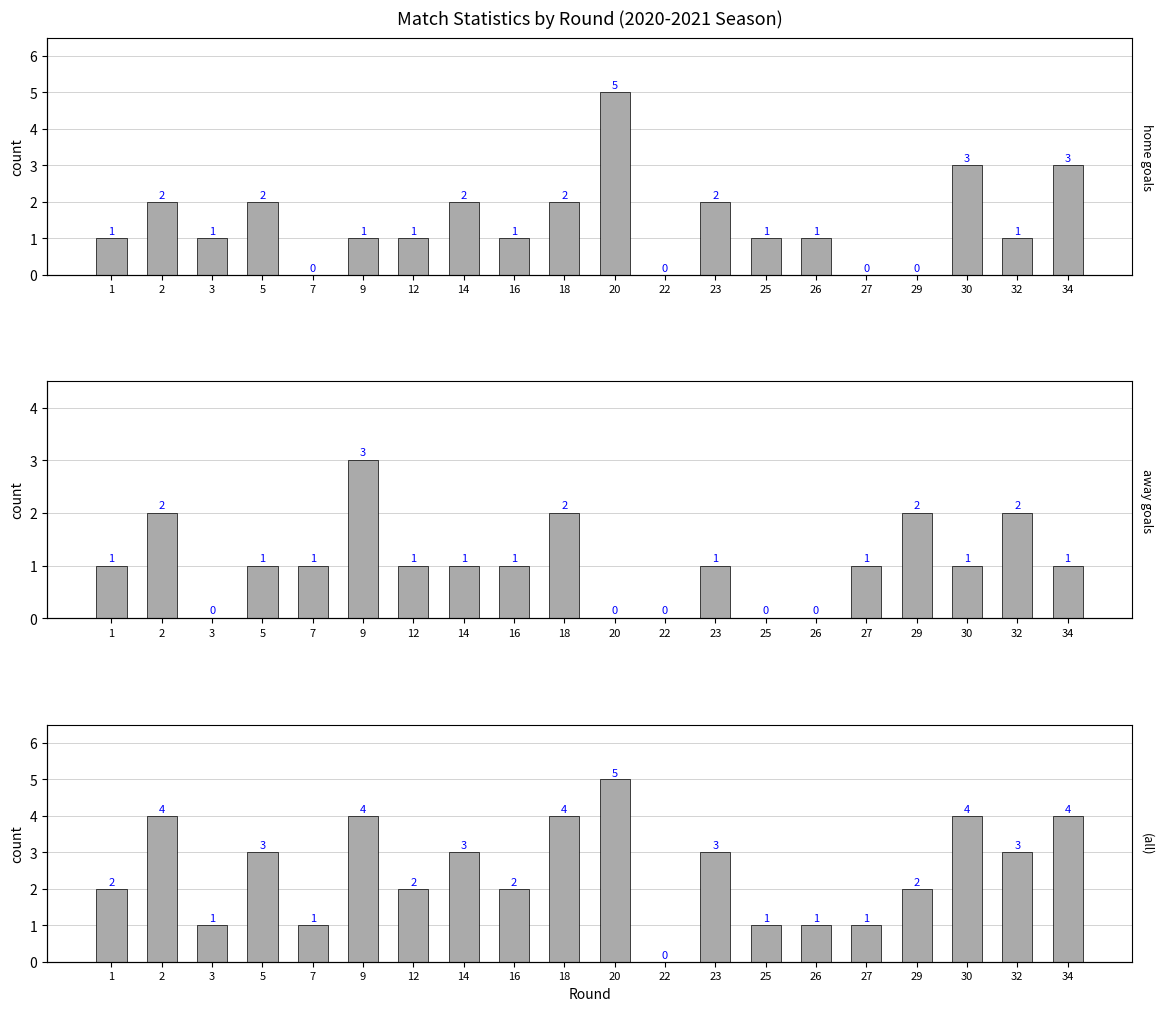

List the series in order of their peak value, highest first.

home goals, total goals, away goals